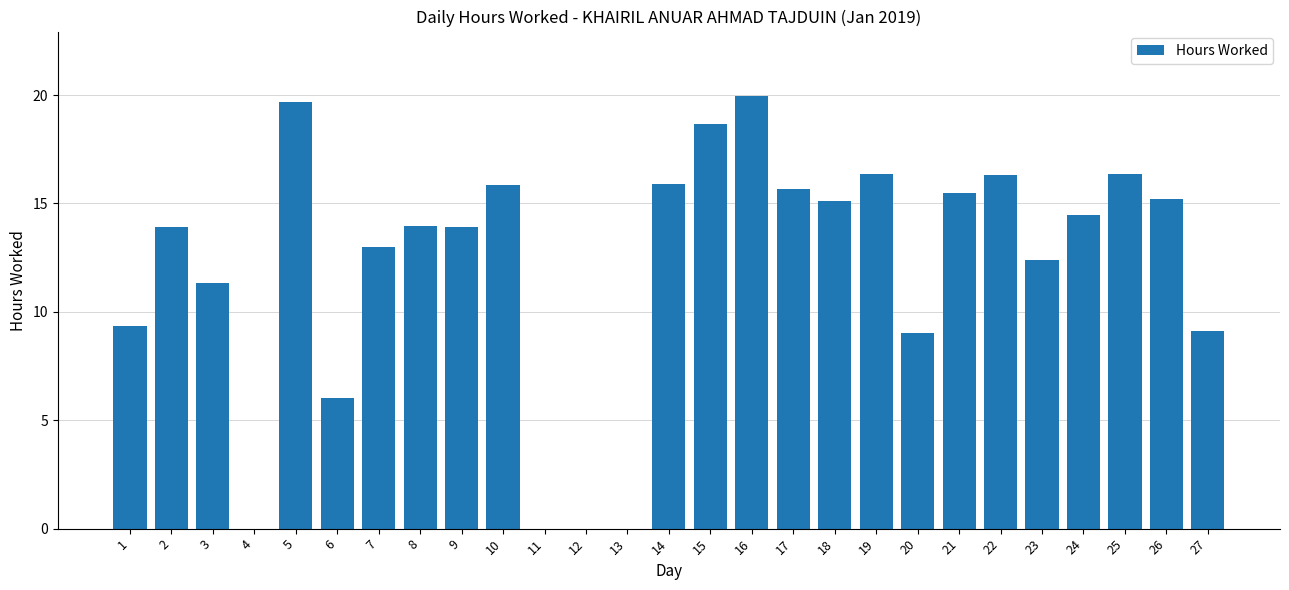

Approximately how many times larger is the value at 2 compared to 8?

1.0